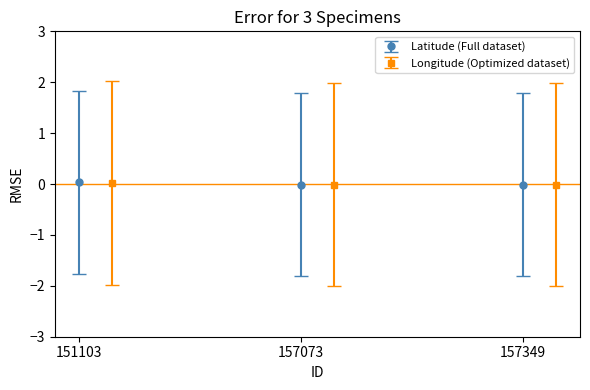

The value of Latitude (Full dataset) at 151103 is 0.0. True or false?

True